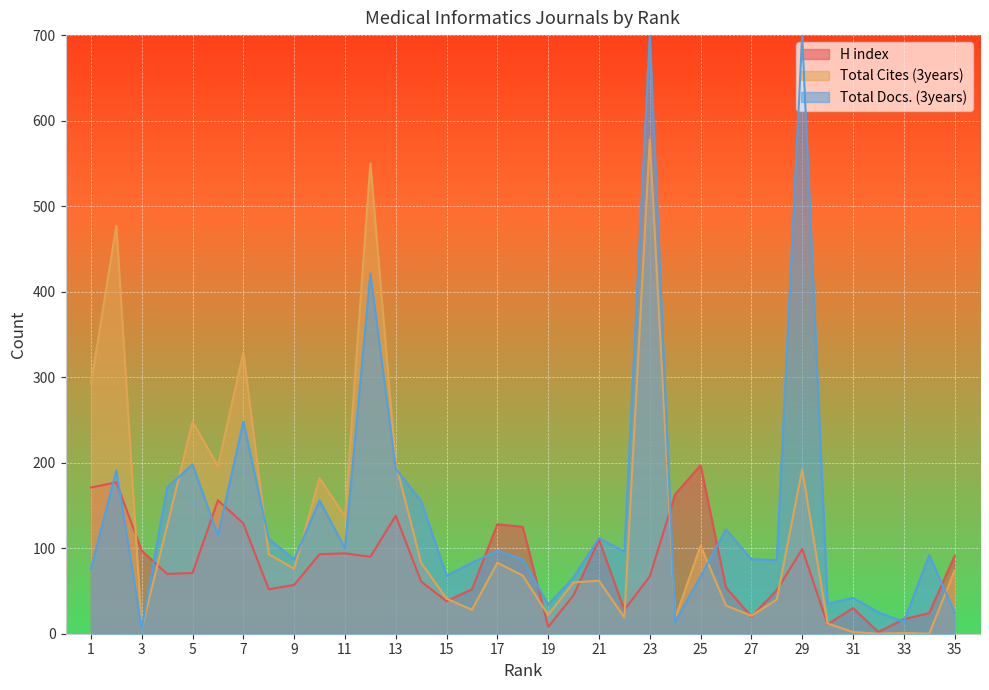

What are all the series names shown in the legend?

H index, Total Cites (3years), Total Docs. (3years)